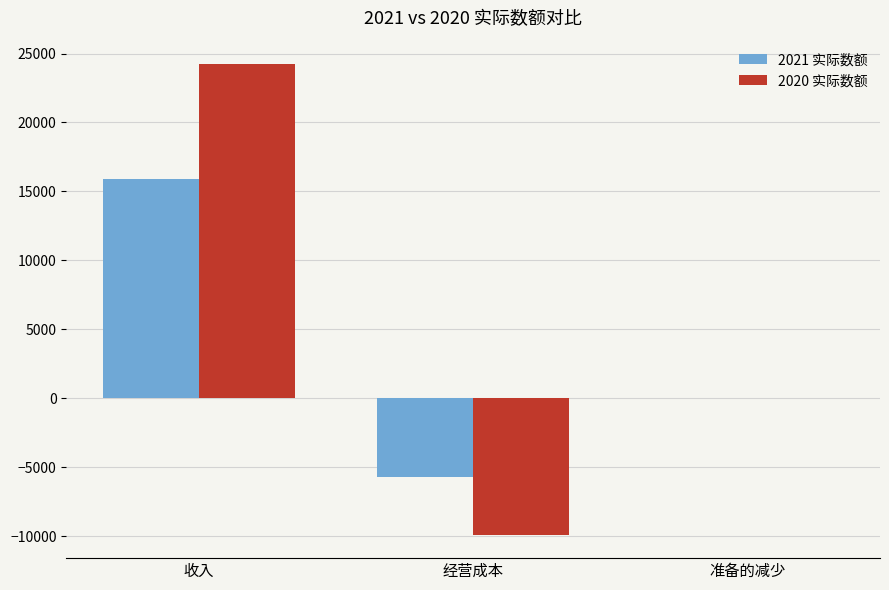

True or false: 2020 实际数额 has a value of -12295 at 准备的减少.

False